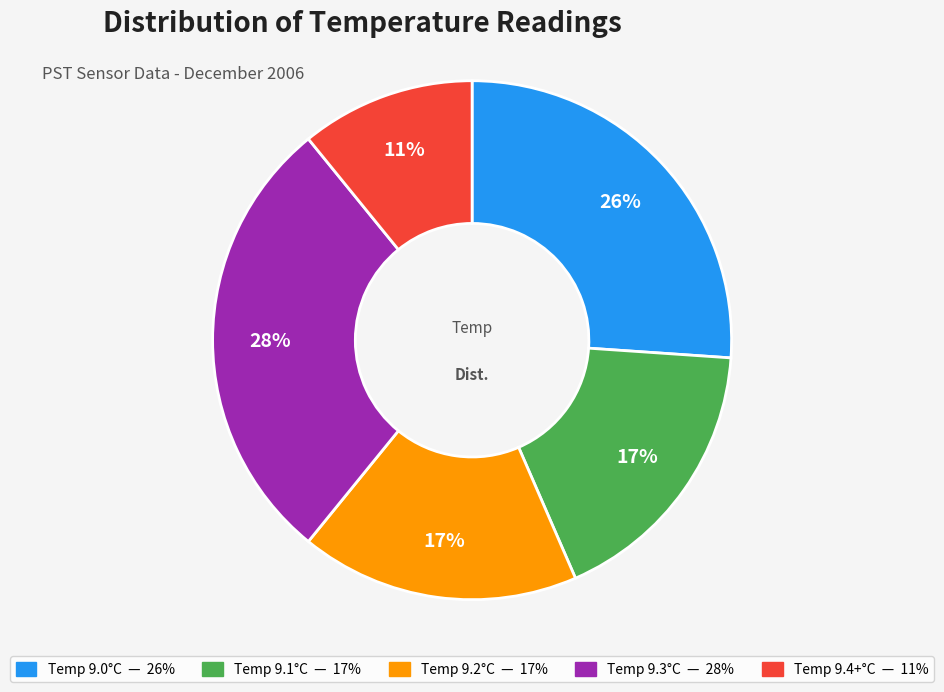

To the nearest percent, what is the average slice percentage?

20%